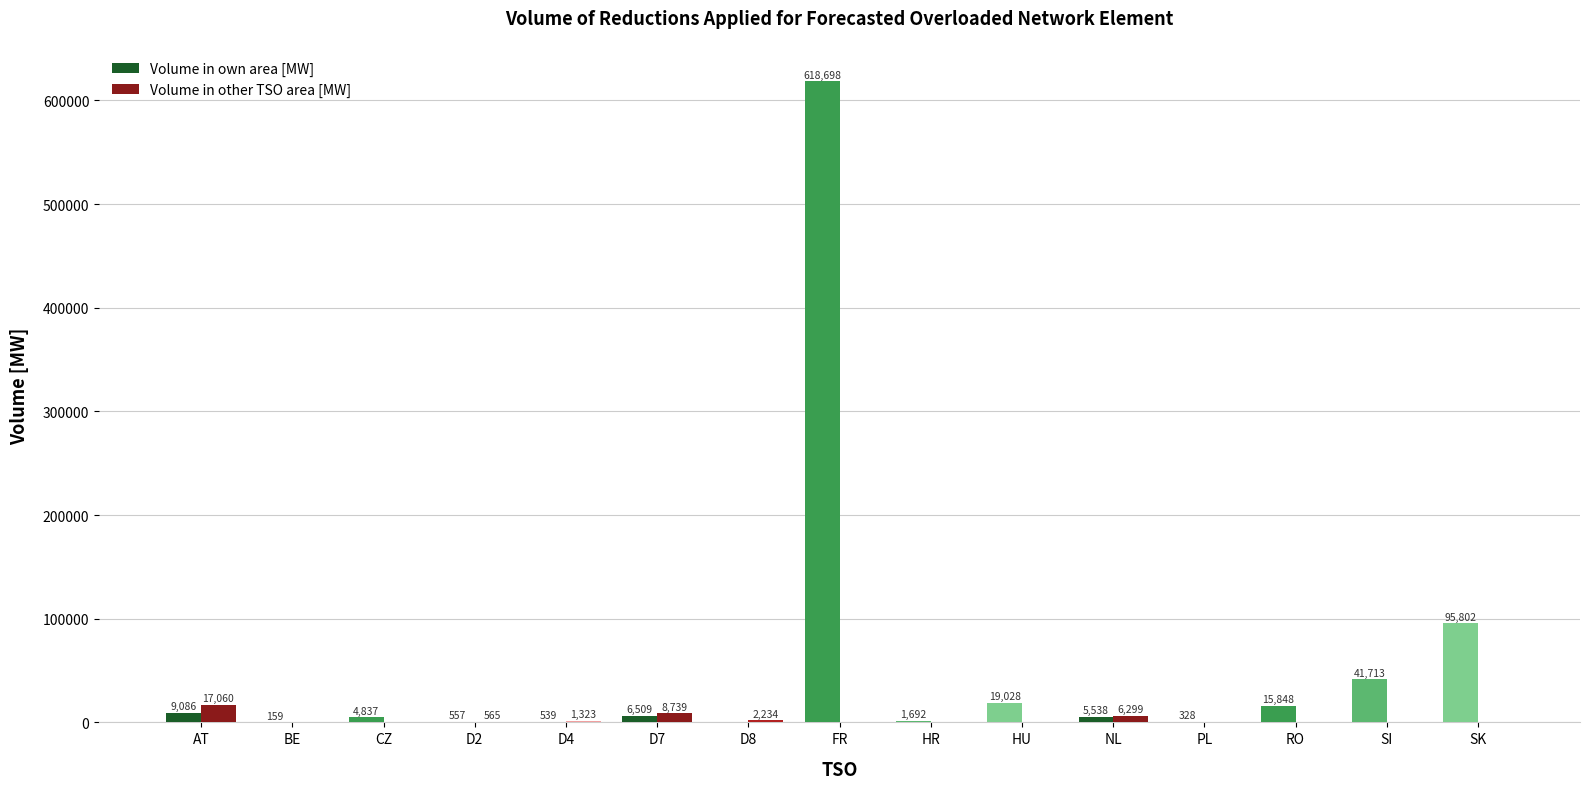

True or false: Volume in other TSO area [MW] has a value of 6299 at NL.

True